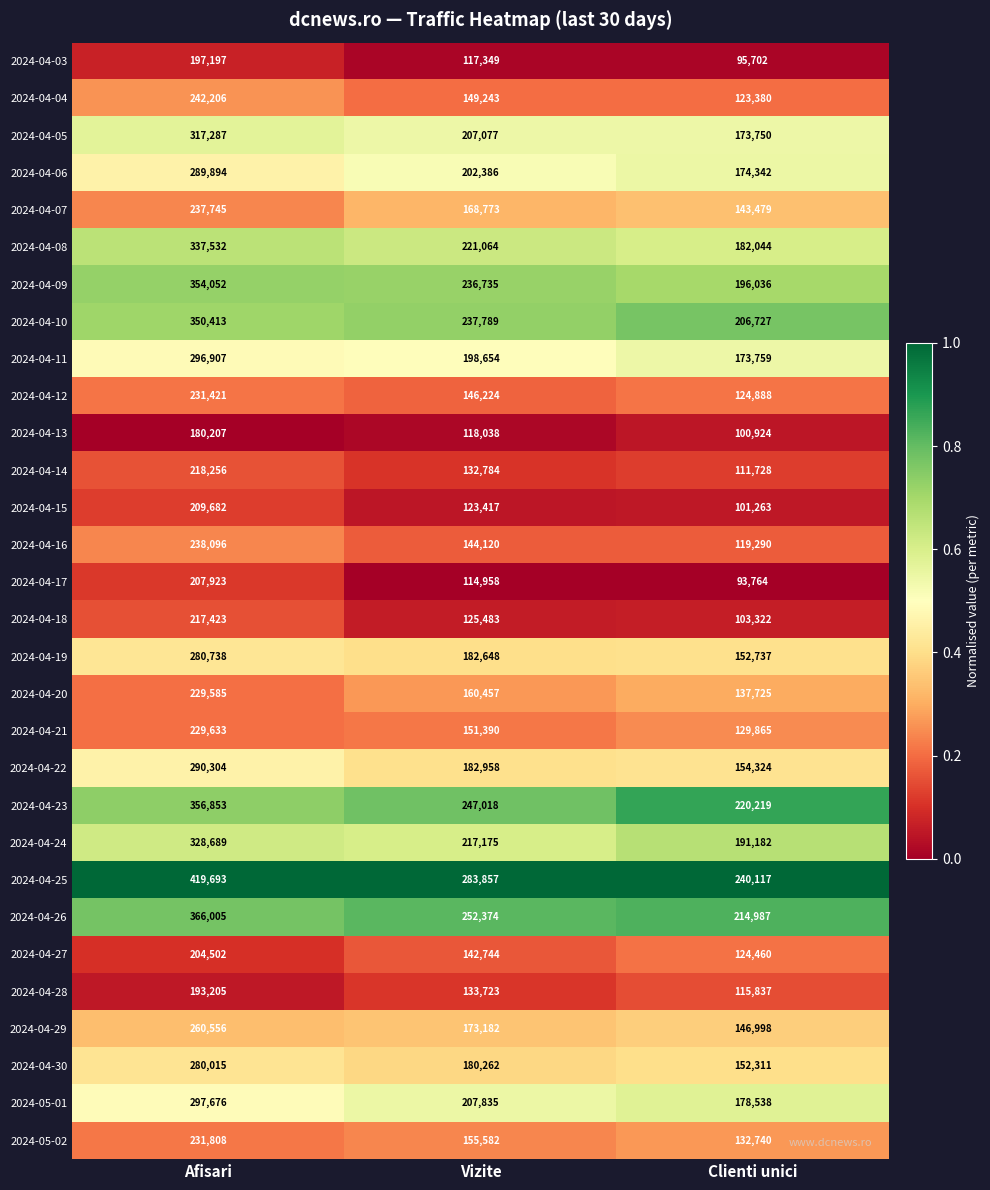

At which label is 2024-04-25 closest to 329905?

Vizite